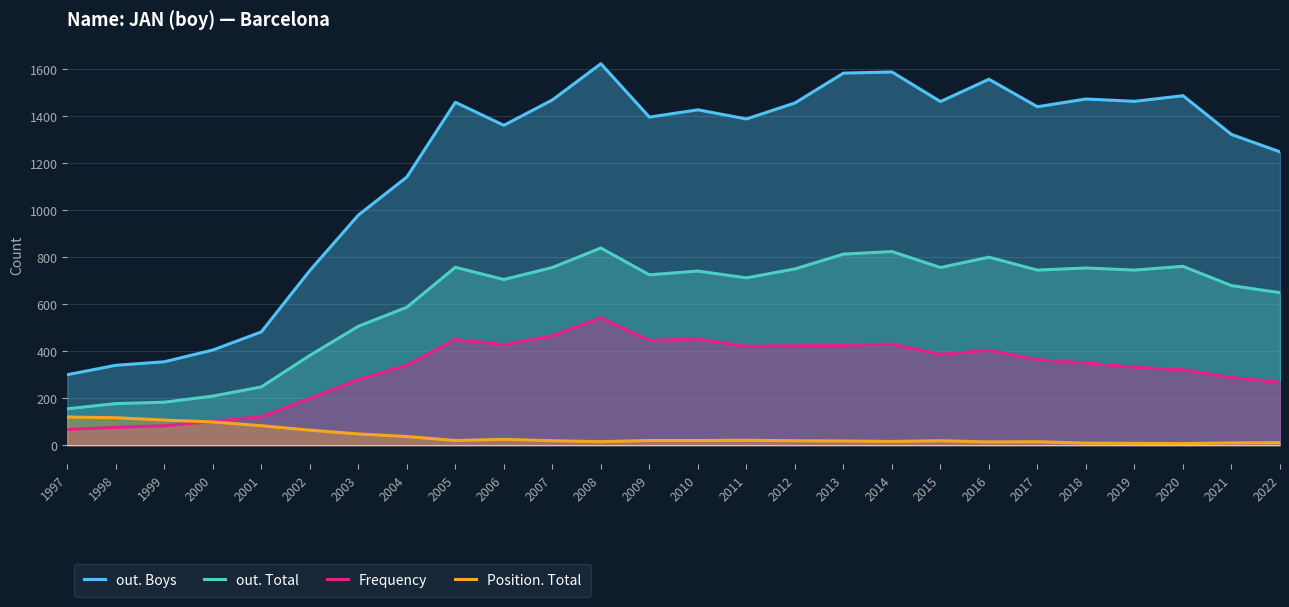

What is the difference between the highest and lowest values at 2008?

1608